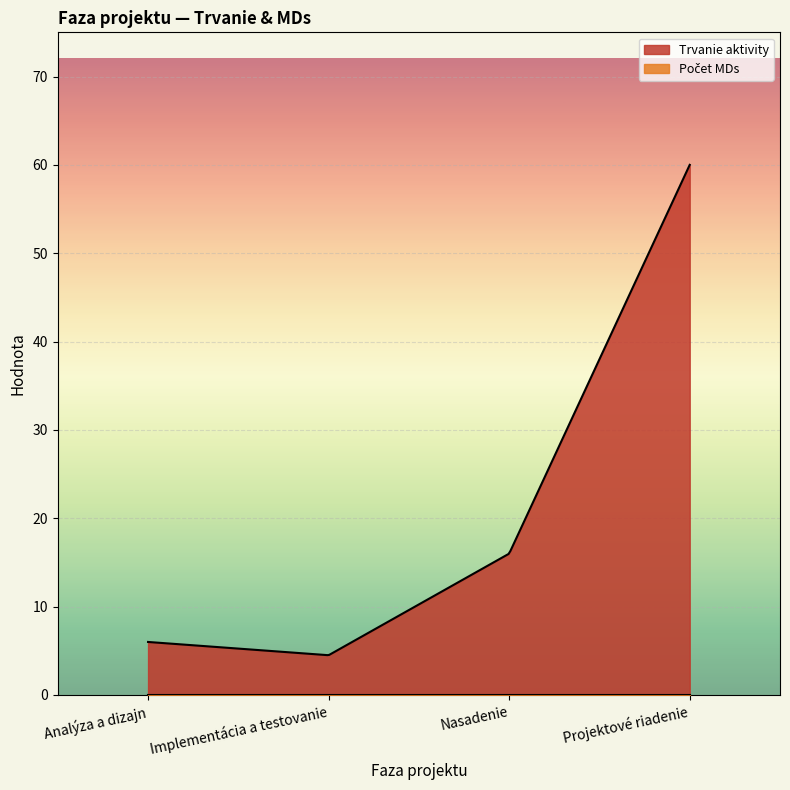

Which series has the largest range (max minus min)?

Trvanie aktivity